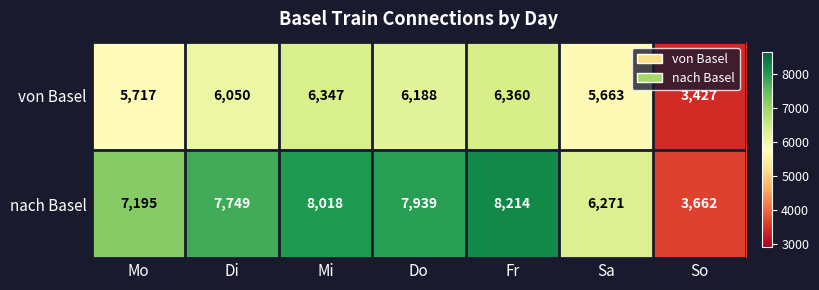

At which label does nach Basel reach its minimum?

So